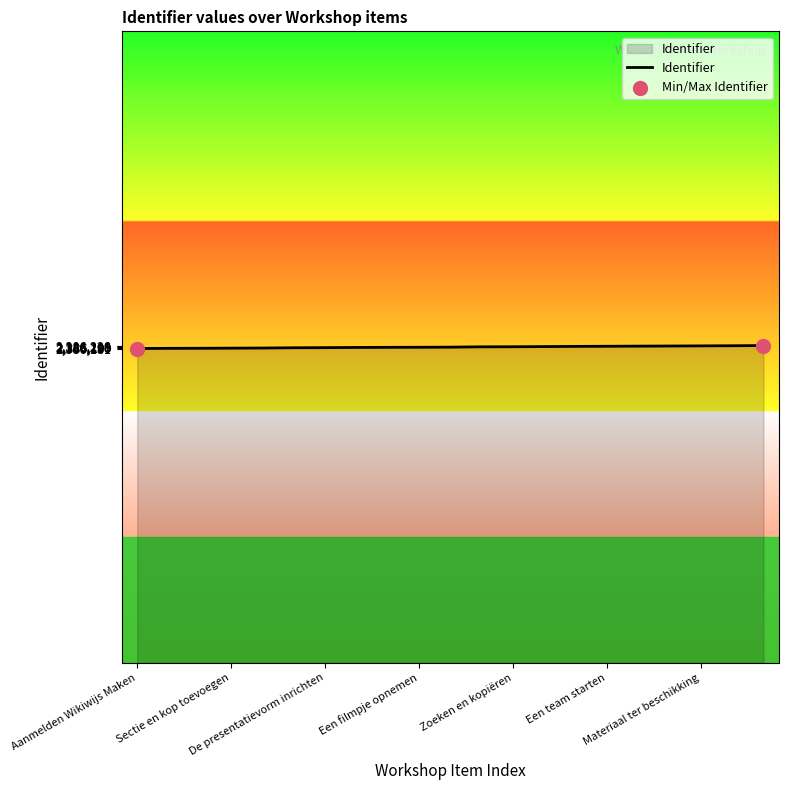

What is the smallest value displayed?

2386181